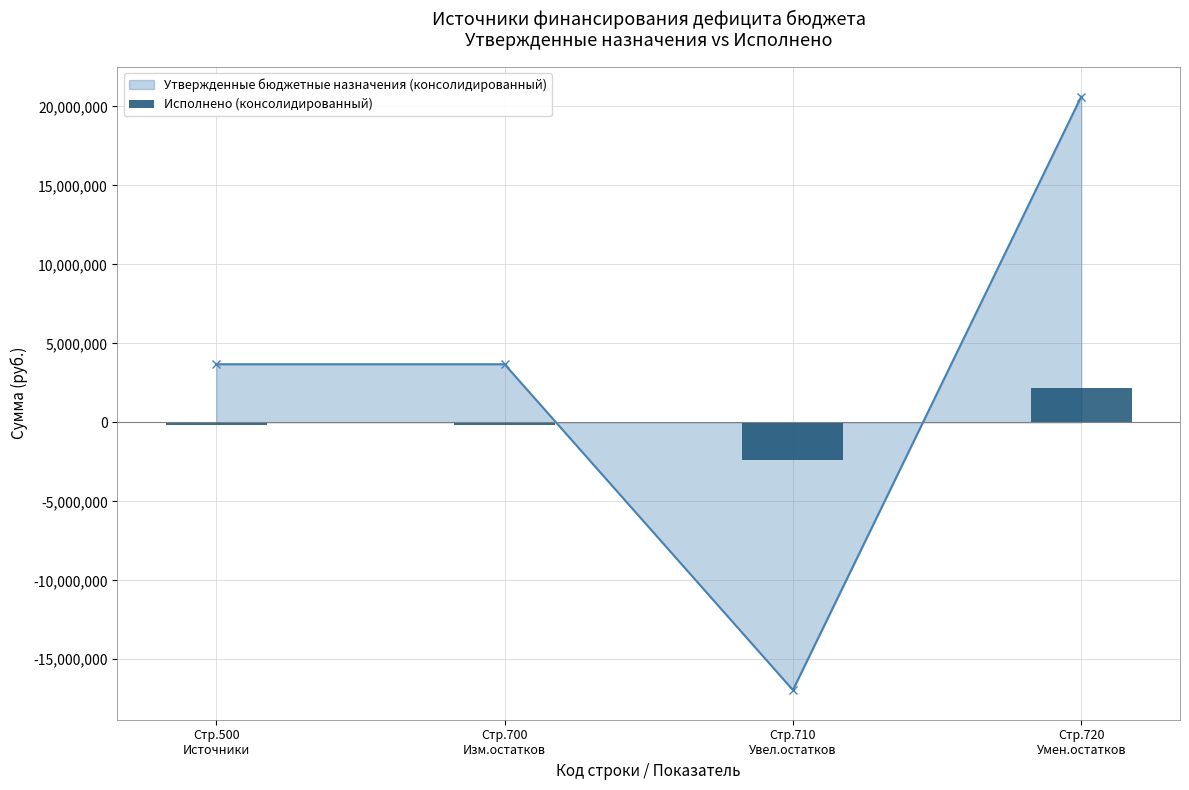

Does the chart contain stacked bars?

No